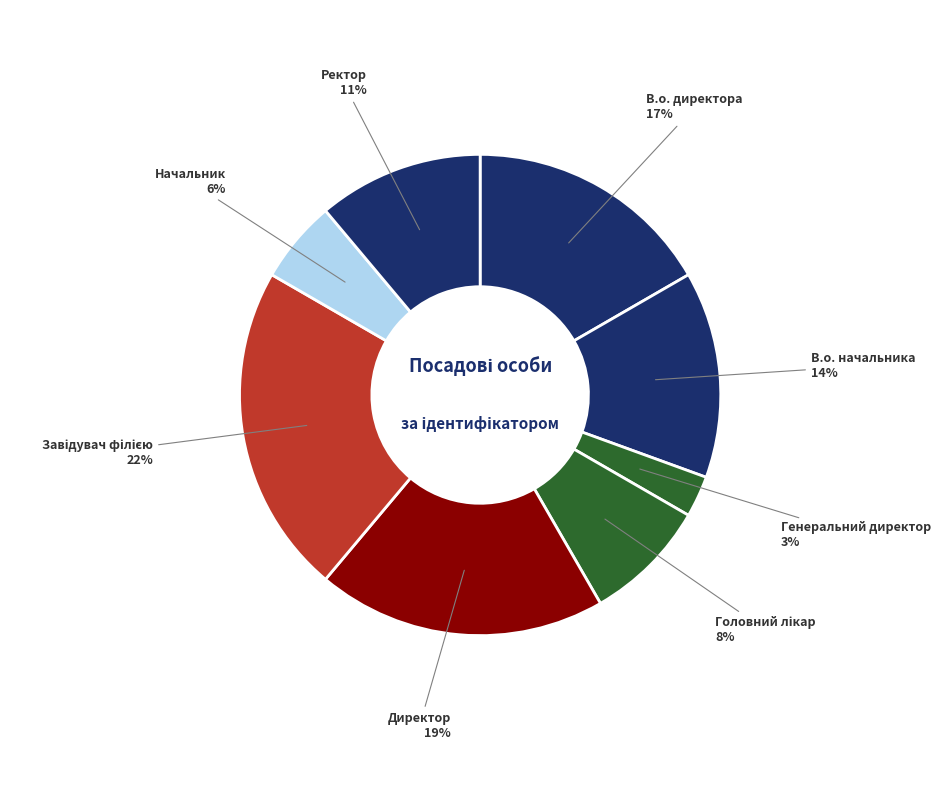

Which category has the smallest portion of the pie?

Генеральний директор